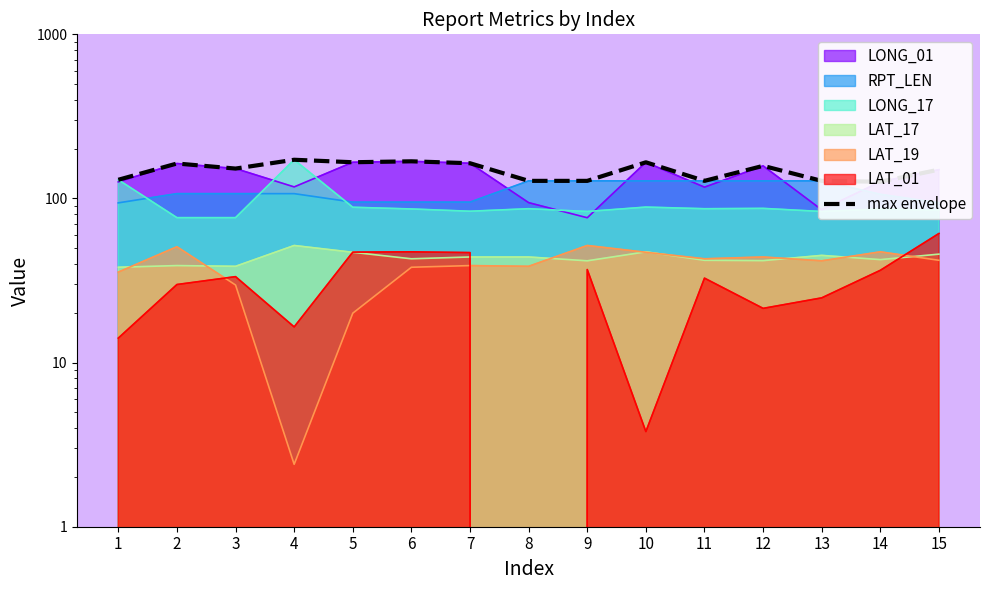

Which category has the lowest value across all series?

14